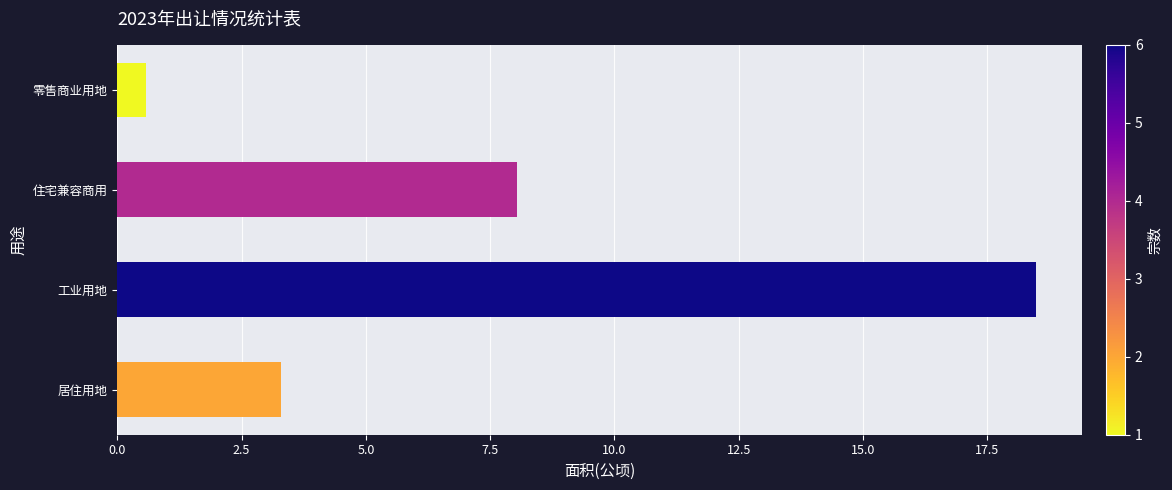

How many data points are less than 8?

2